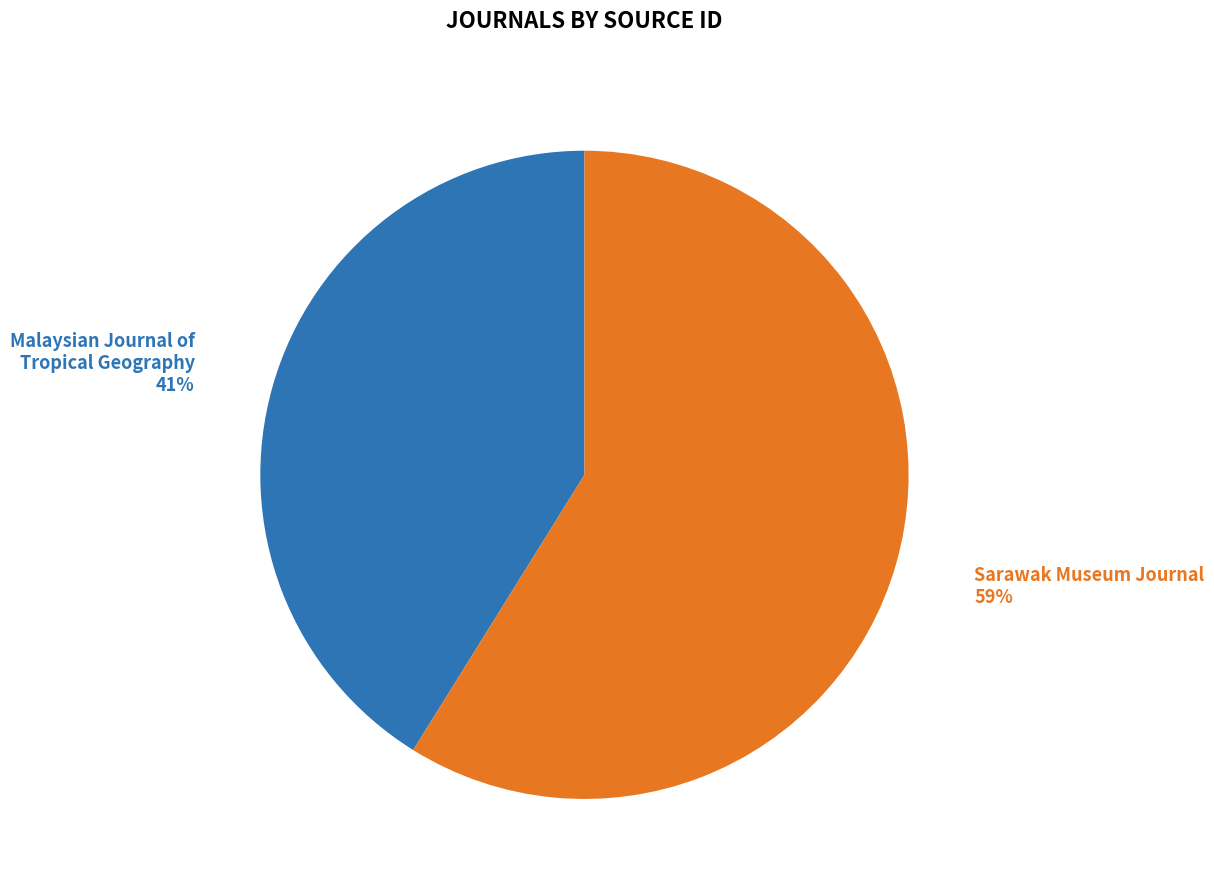

Between Sarawak Museum Journal and Malaysian Journal of Tropical Geography, which is larger?

Sarawak Museum Journal